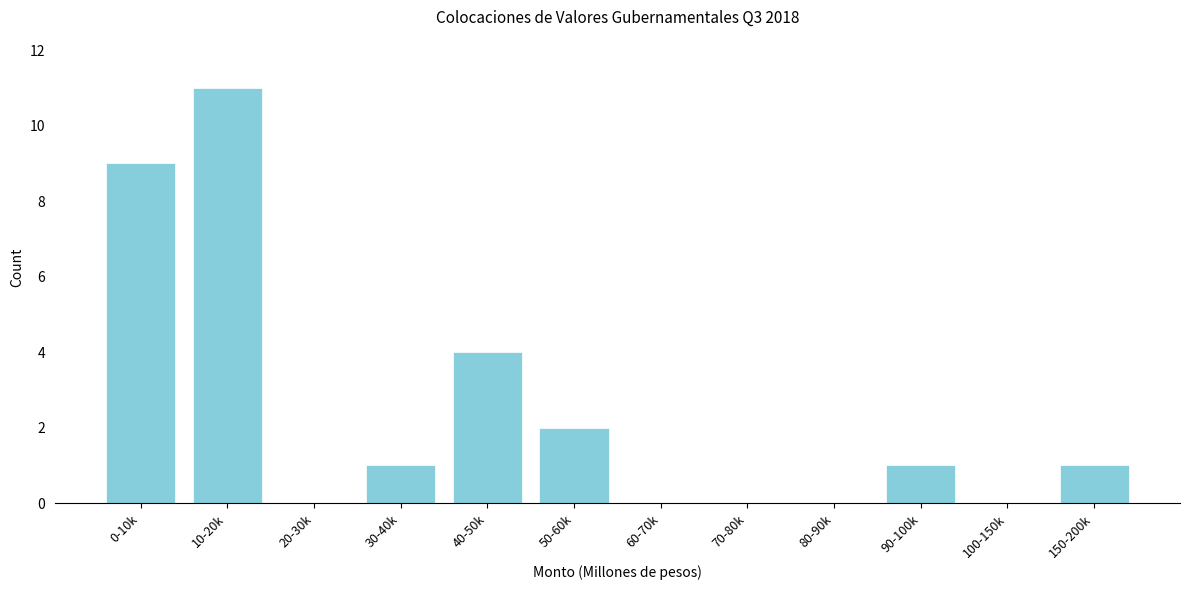

Reading left to right, what are all the values shown in this chart?

0-10k=9	10-20k=11	20-30k=0	30-40k=1	40-50k=4	50-60k=2	60-70k=0	70-80k=0	80-90k=0	90-100k=1	100-150k=0	150-200k=1